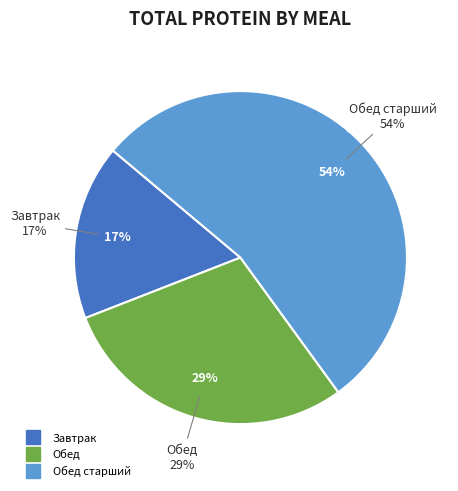

Is there any slice that represents more than half of the pie?

Yes